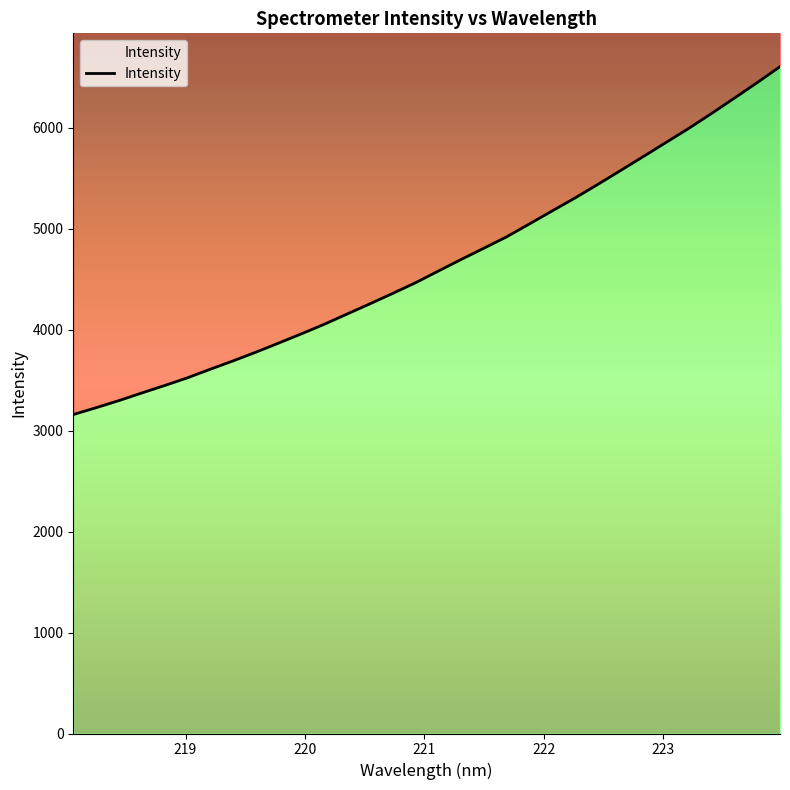

What is the difference between the values at 218.442 and 219.589?

479.3